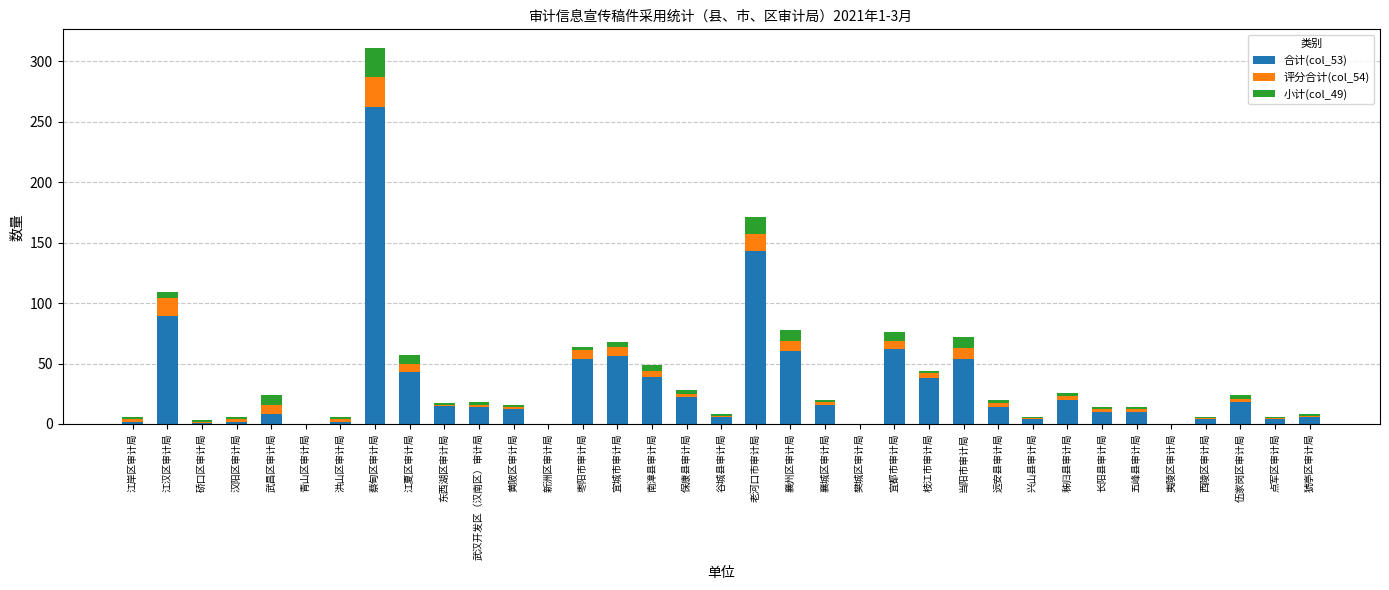

At which category is the sum across all series the highest?

蔡甸区审计局